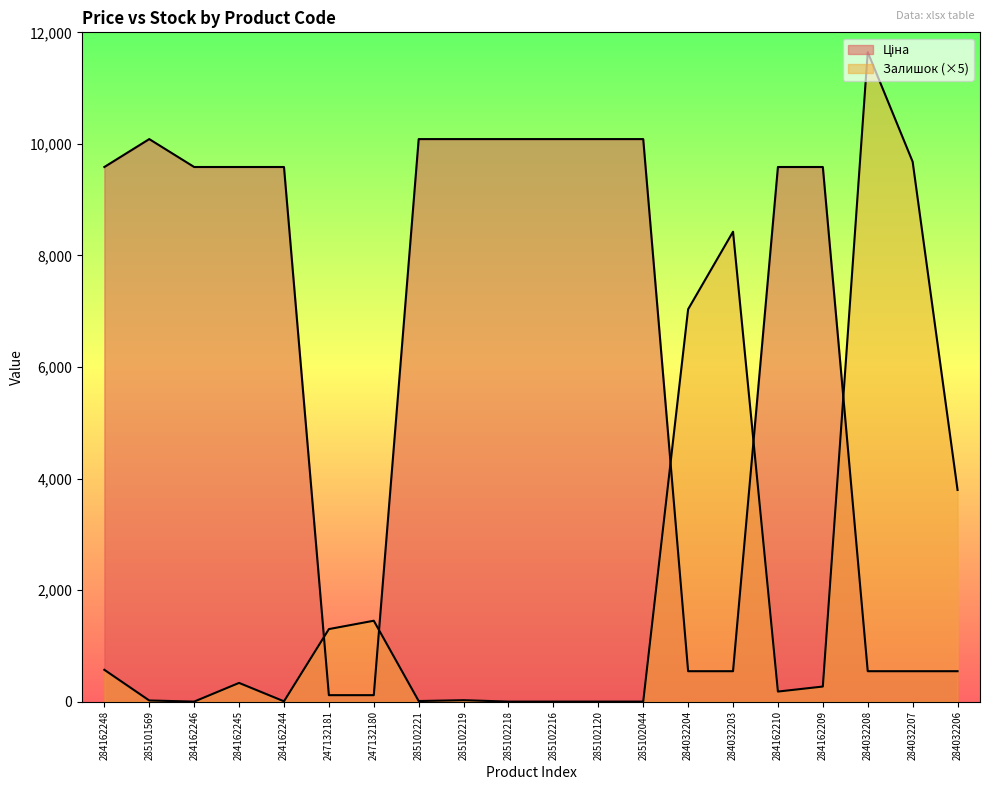

After their last crossing, which series has the higher values: Ціна or Залишок?

Залишок